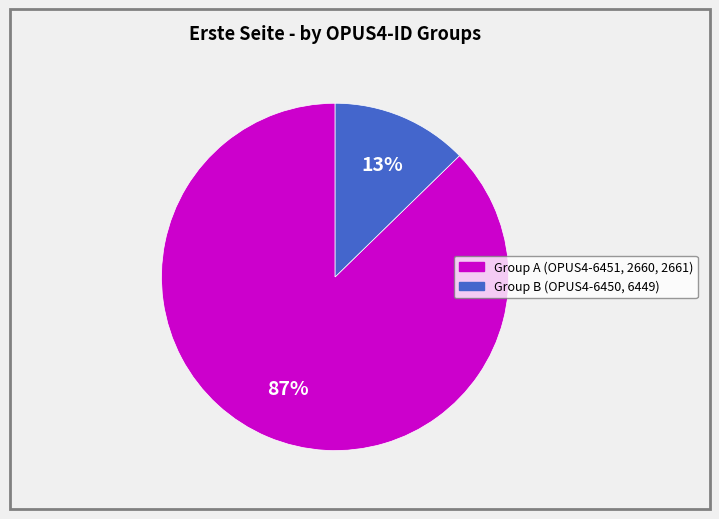

Is there any slice that represents more than half of the pie?

Yes